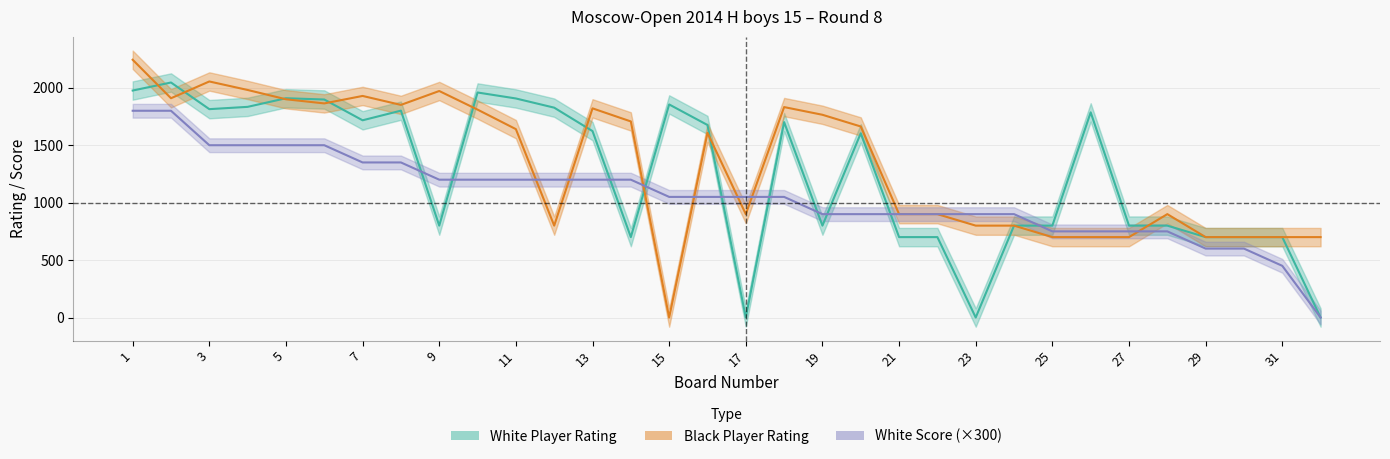

Reading right to left, extract all data points from this chart.

White Player Rating: 32=0	31=700	30=700	29=700	28=800	27=800	26=1786	25=800	24=800	23=0	22=700	21=700	20=1604	19=800	18=1701	17=0	16=1676	15=1855	14=700	13=1623	12=1827	11=1907	10=1959	9=800	8=1801	7=1717	6=1898	5=1909	4=1834	3=1814	2=2046	1=1976
Black Player Rating: 32=700	31=700	30=700	29=700	28=900	27=700	26=700	25=700	24=800	23=800	22=900	21=900	20=1663	19=1765	18=1832	17=900	16=1608	15=0	14=1707	13=1821	12=800	11=1640	10=1810	9=1972	8=1851	7=1929	6=1864	5=1900	4=1981	3=2055	2=1909	1=2244
White Score: 32=0	31=450	30=600	29=600	28=750	27=750	26=750	25=750	24=900	23=900	22=900	21=900	20=900	19=900	18=1050	17=1050	16=1050	15=1050	14=1200	13=1200	12=1200	11=1200	10=1200	9=1200	8=1350	7=1350	6=1500	5=1500	4=1500	3=1500	2=1800	1=1800